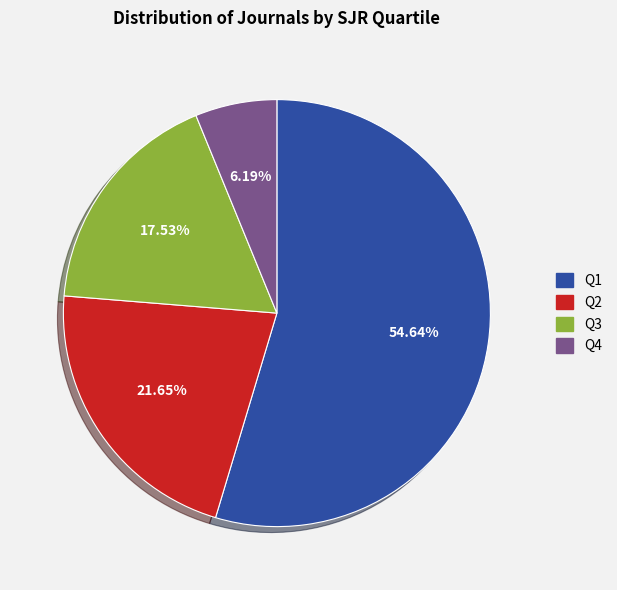

To the nearest percent, what portion does Q4 represent?

6%